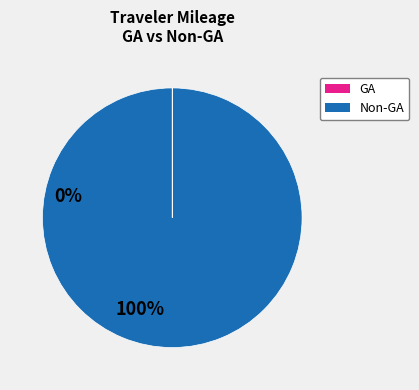

Is there any slice that represents more than half of the pie?

Yes